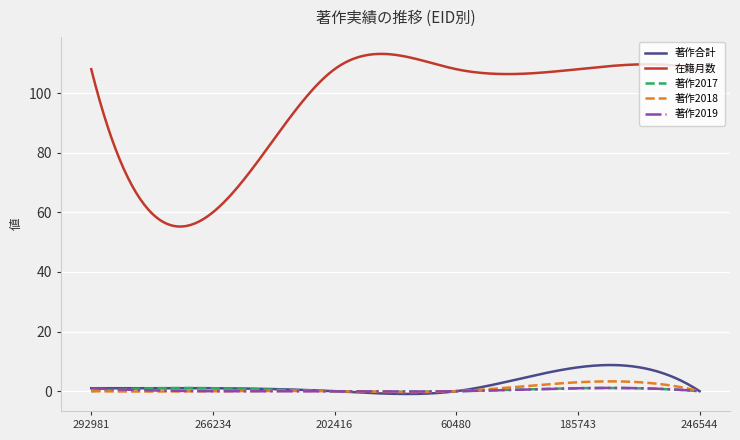

Which series has the largest range (max minus min)?

在籍月数